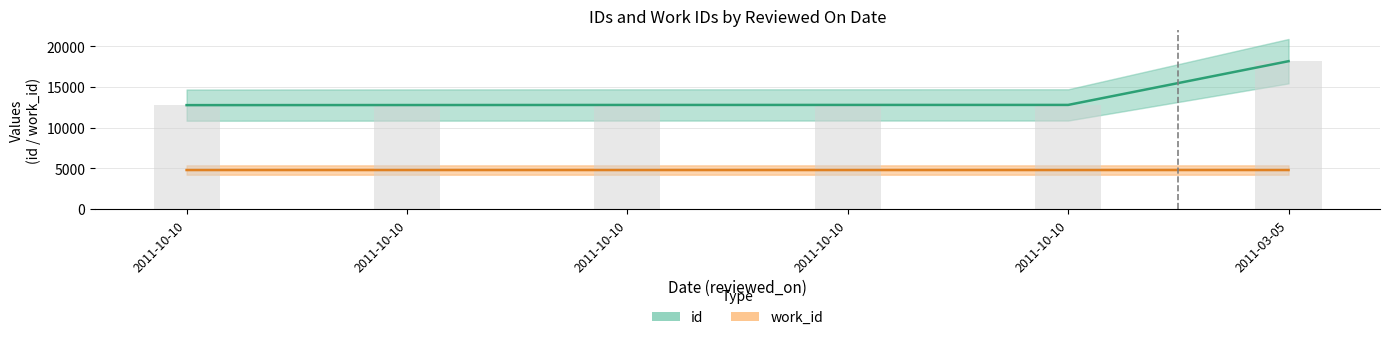

What is the value of the id bar at the 6th from the left?

18177